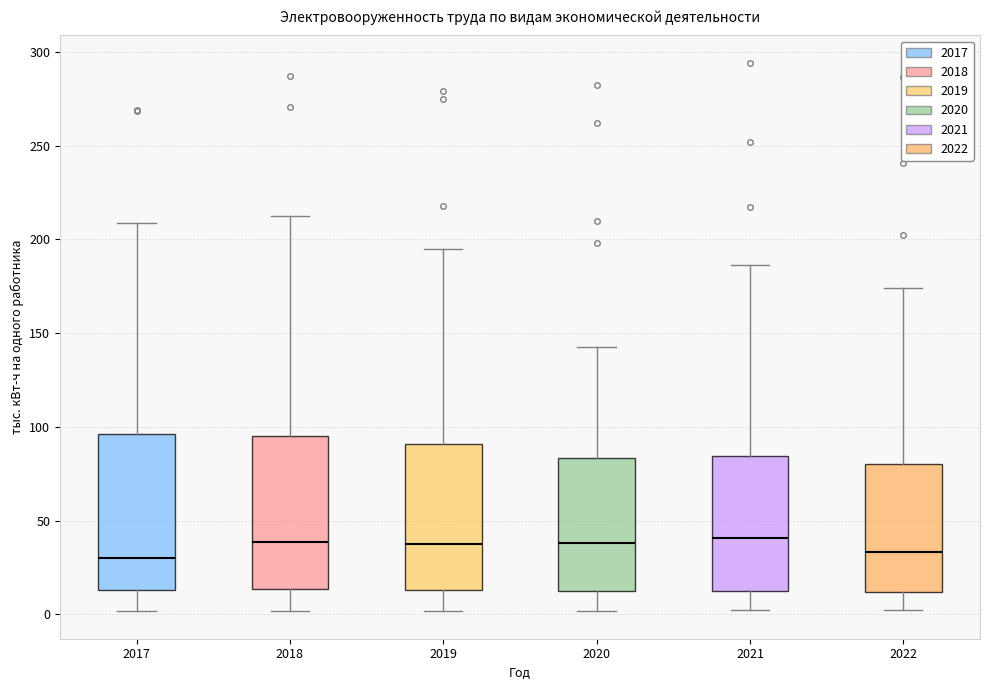

Where does the lower whisker of the box at x = 2017 end on the y-axis? The values are not printed on the chart, so give them approximately, as read against the axis.

0